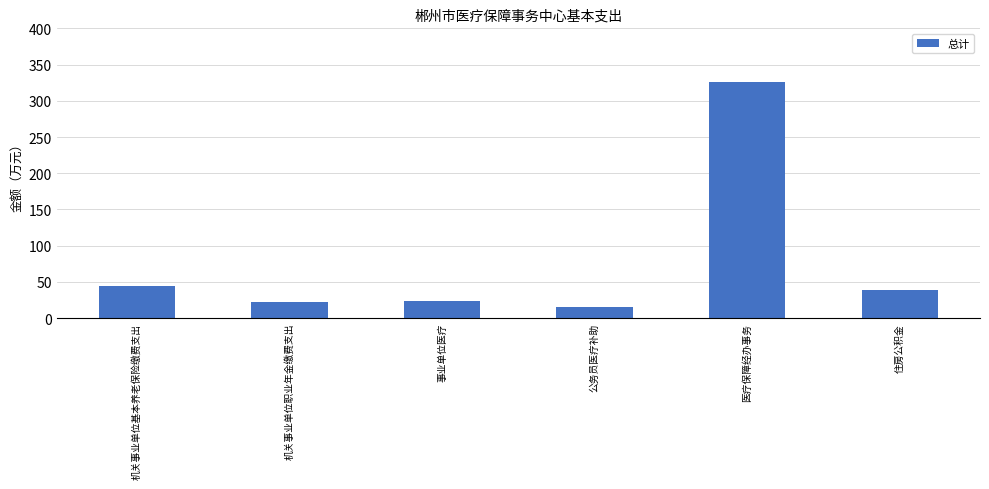

What is the value of the 5th bar from the left?

326.5